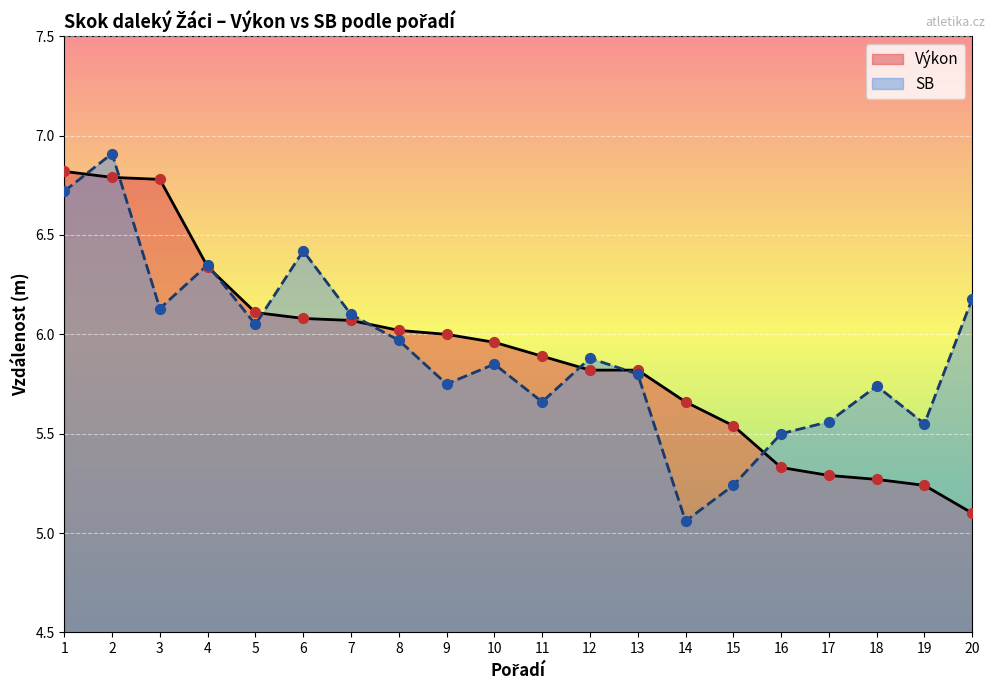

What is the total value across all series at 5?

12.2